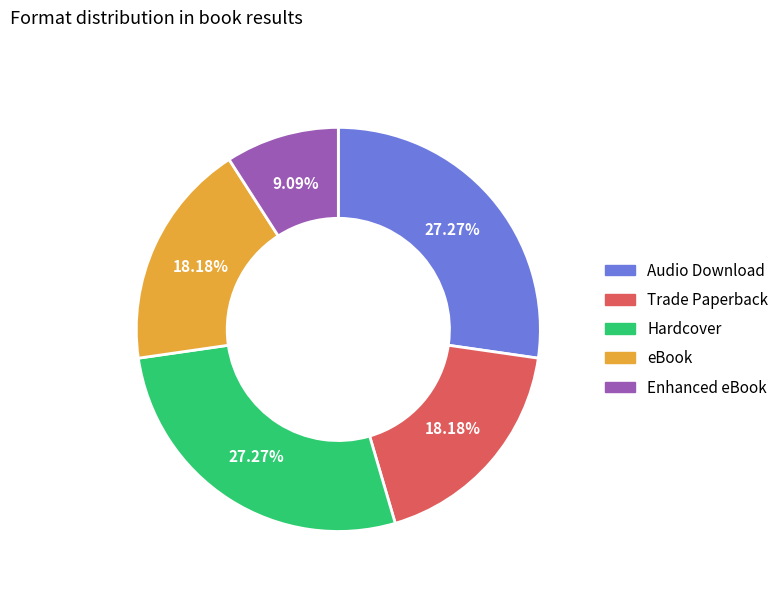

Count the number of slices in the pie.

5